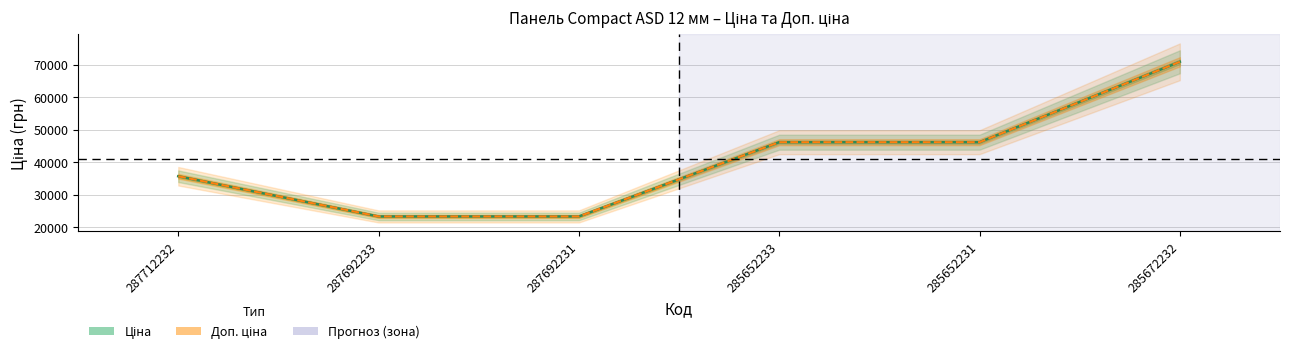

True or false: Ціна and Доп. ціна intersect in this chart.

False